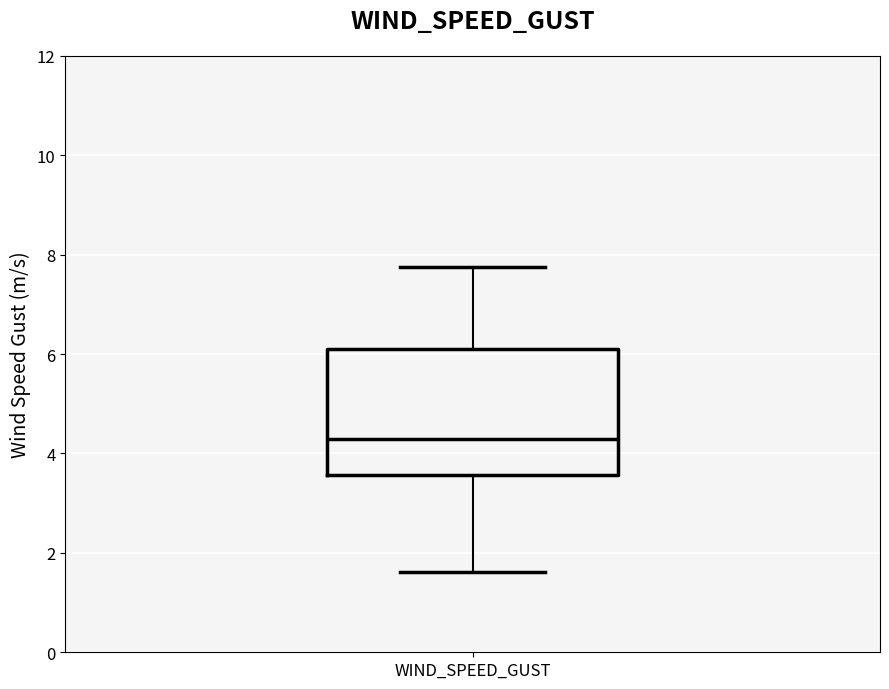

Where does the median line of the box for WIND_SPEED_GUST sit on the y-axis? The values are not printed on the chart, so give them approximately, as read against the axis.

4.2